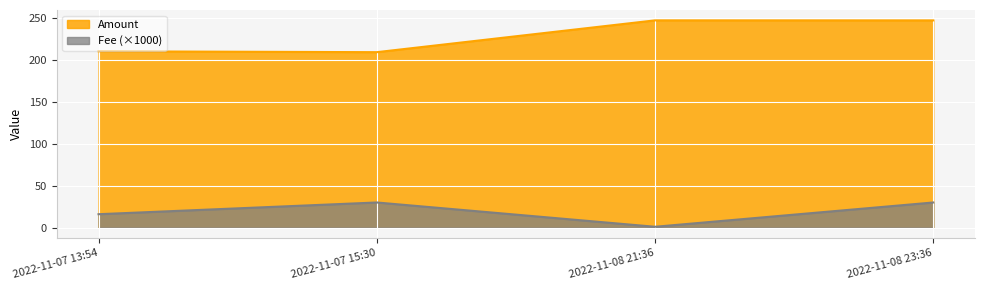

Rank the series by their maximum value, from lowest to highest.

Fee (×1000), Amount